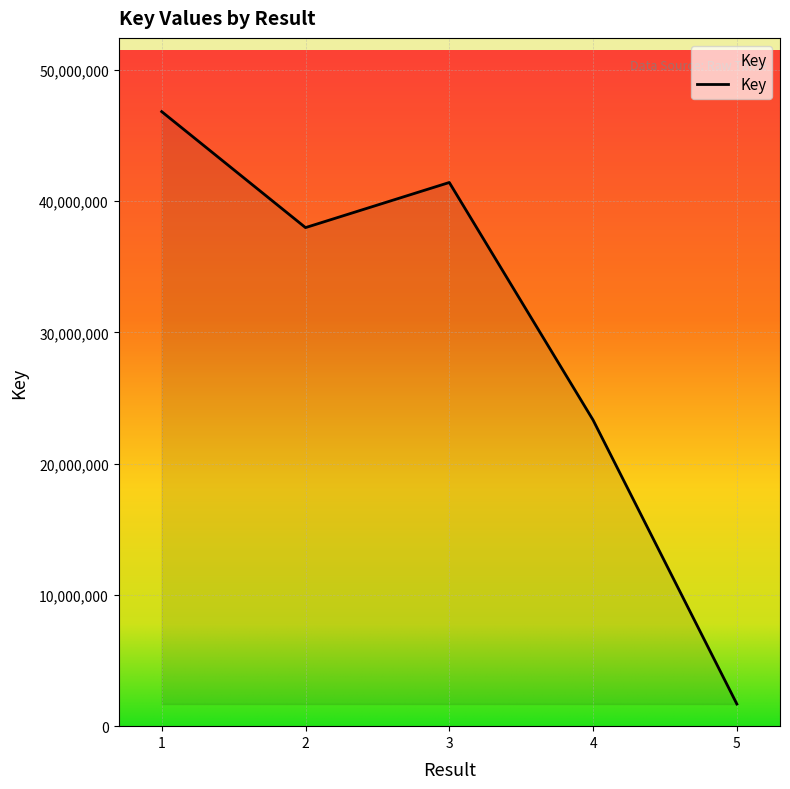

Which has a higher value, 2 or 4?

2